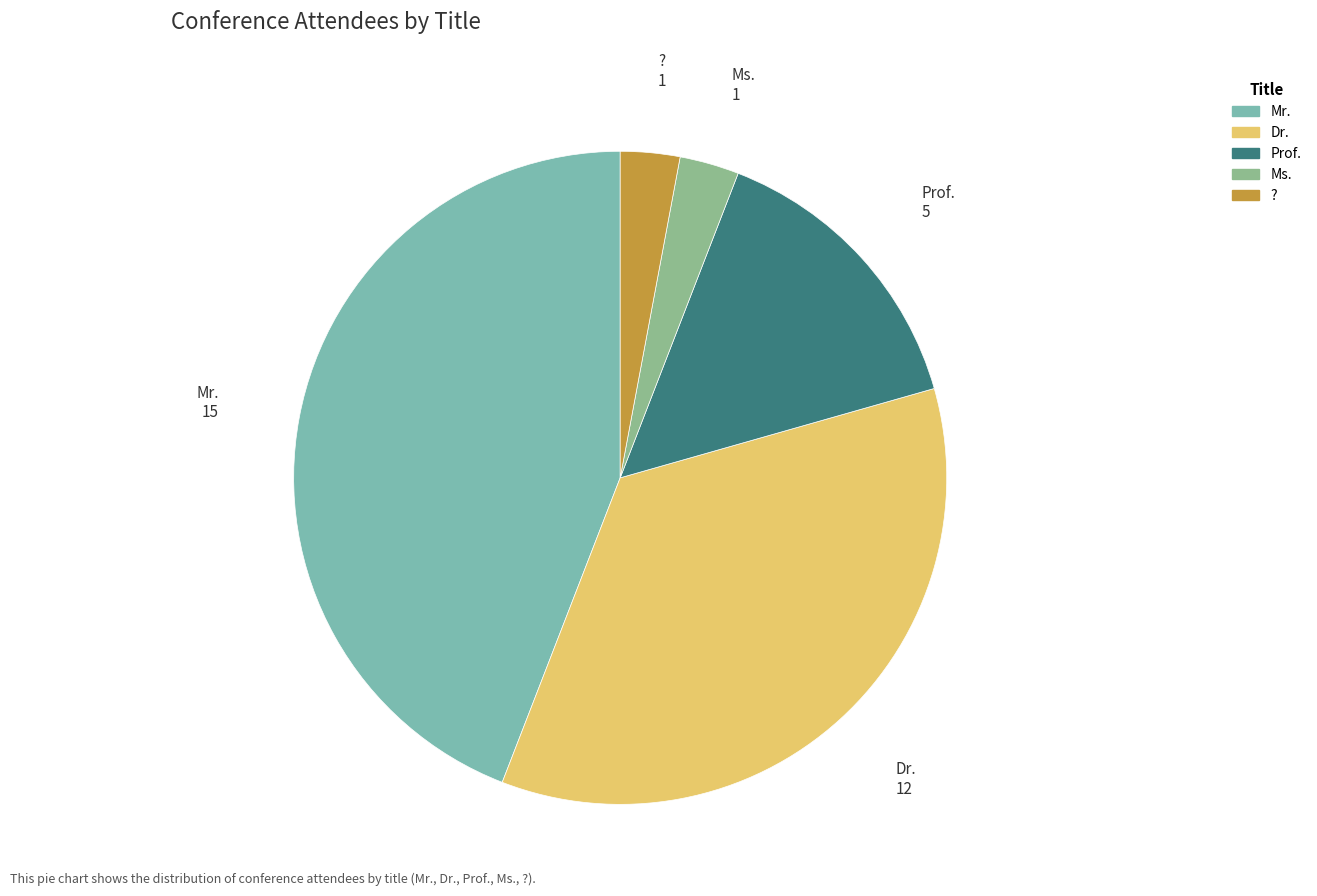

Does ? account for over 50% of the chart?

No